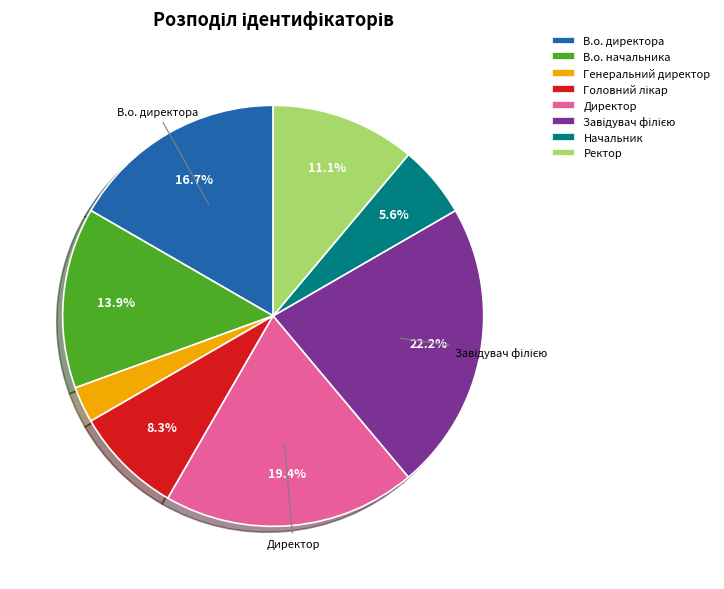

Combined, do Ректор and В.о. начальника account for over 50%?

No